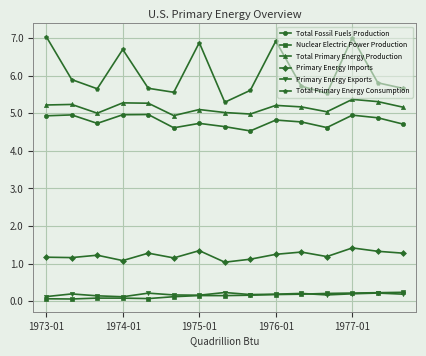

True or false: Total Fossil Fuels Production and Total Primary Energy Production intersect in this chart.

False